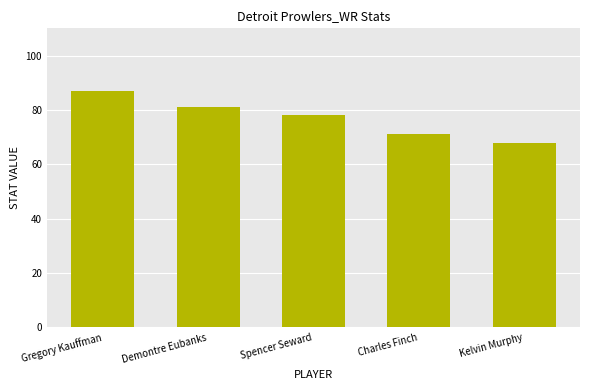

Approximately how many times larger is the value at Charles Finch compared to Gregory Kauffman?

0.8